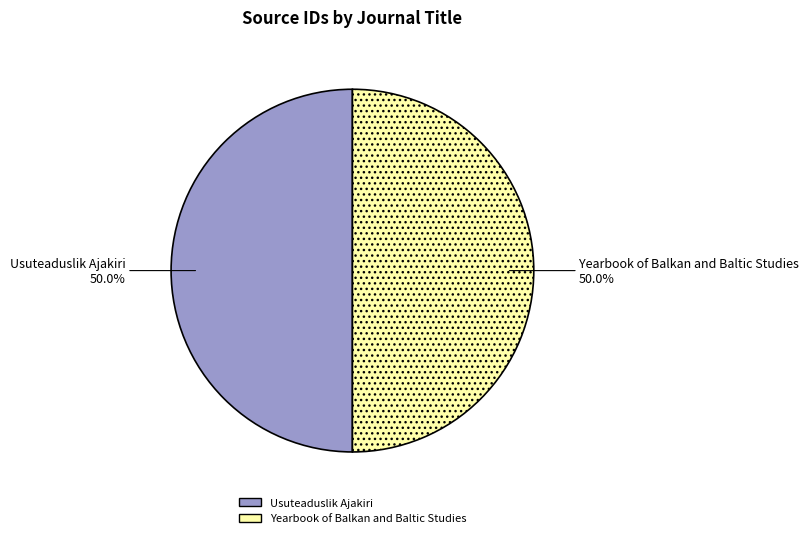

What is the total percentage of Usuteaduslik Ajakiri and Yearbook of Balkan and Baltic Studies?

100.0%